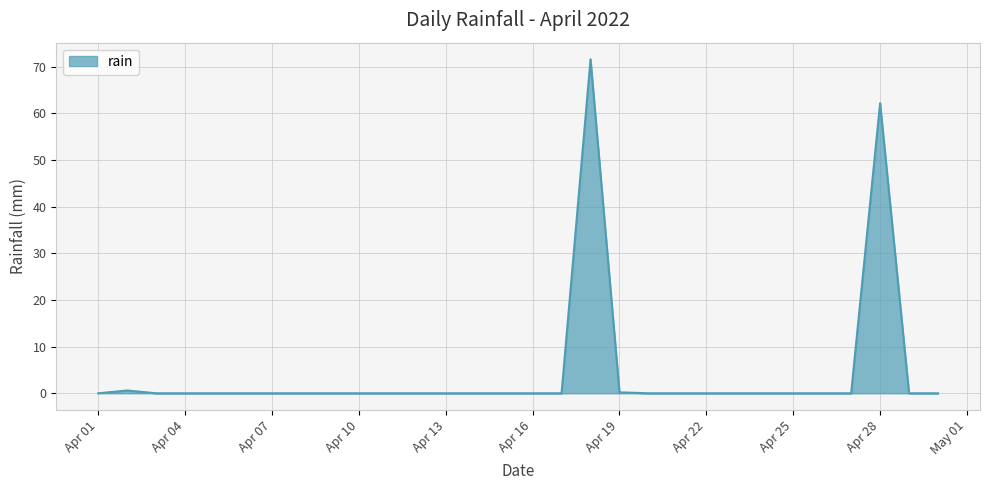

What is the sum of all values?

134.6